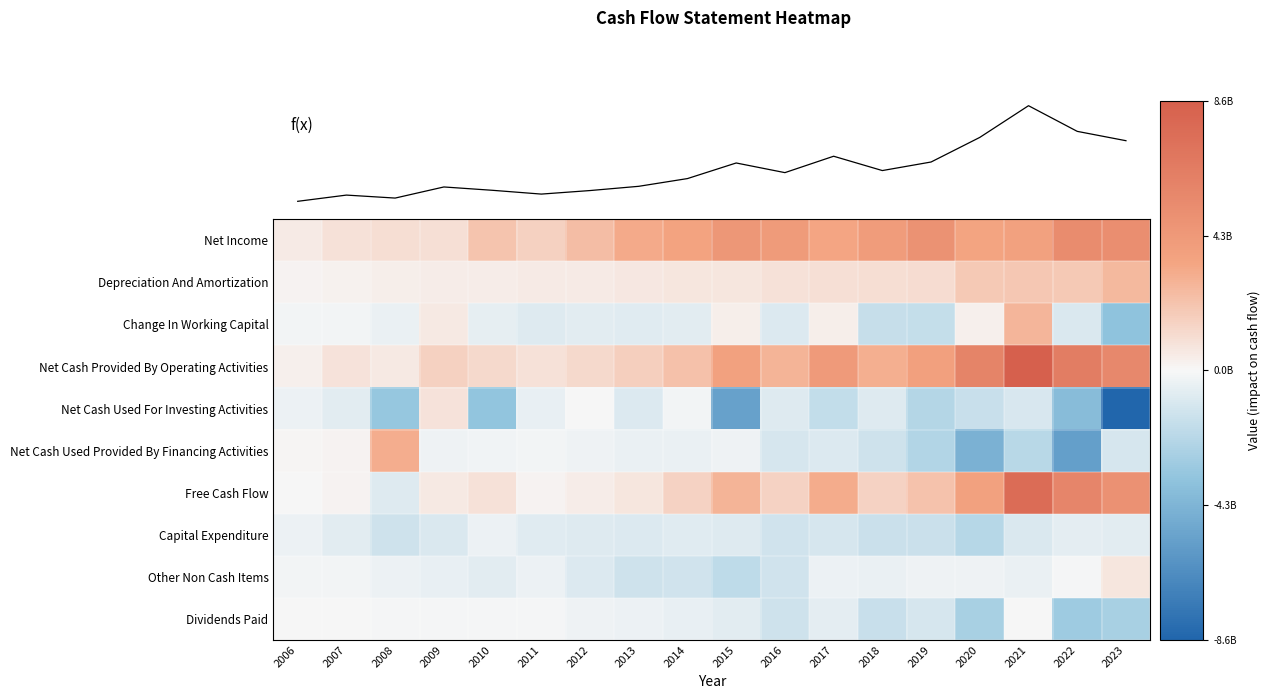

What is the difference between the maximum and minimum values in the Other Non Cash Items series?

2618900260